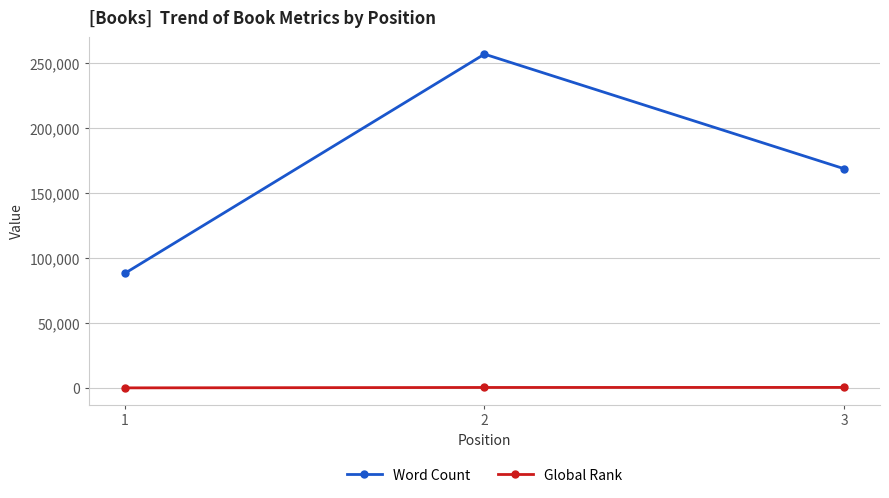

What are all the series names shown in the legend?

Word Count, Global Rank